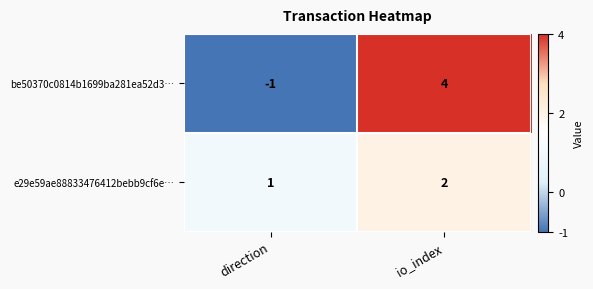

What is the sum of the e29e59ae88833476412bebb9cf6e… values at direction and io_index?

3